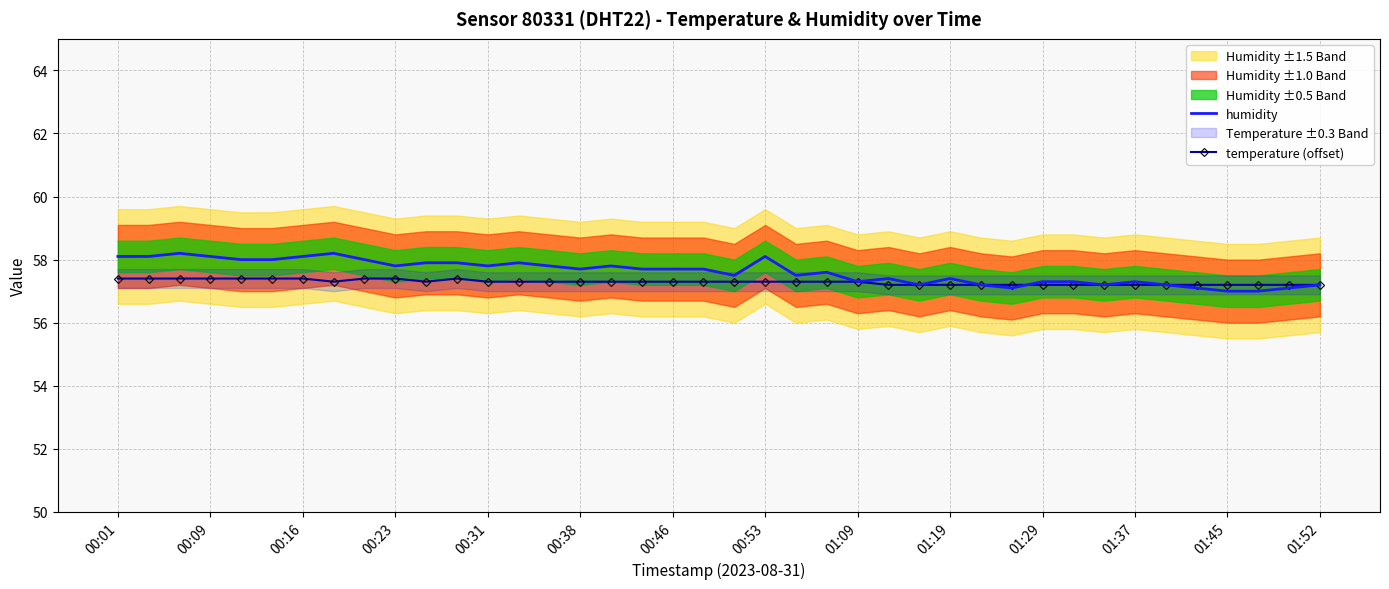

How many intersections are there between humidity and temperature (offset)?

1